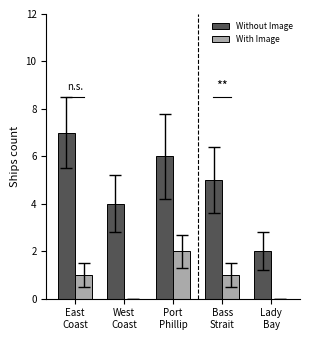

At which category does the chart reach its peak across all series?

East
Coast